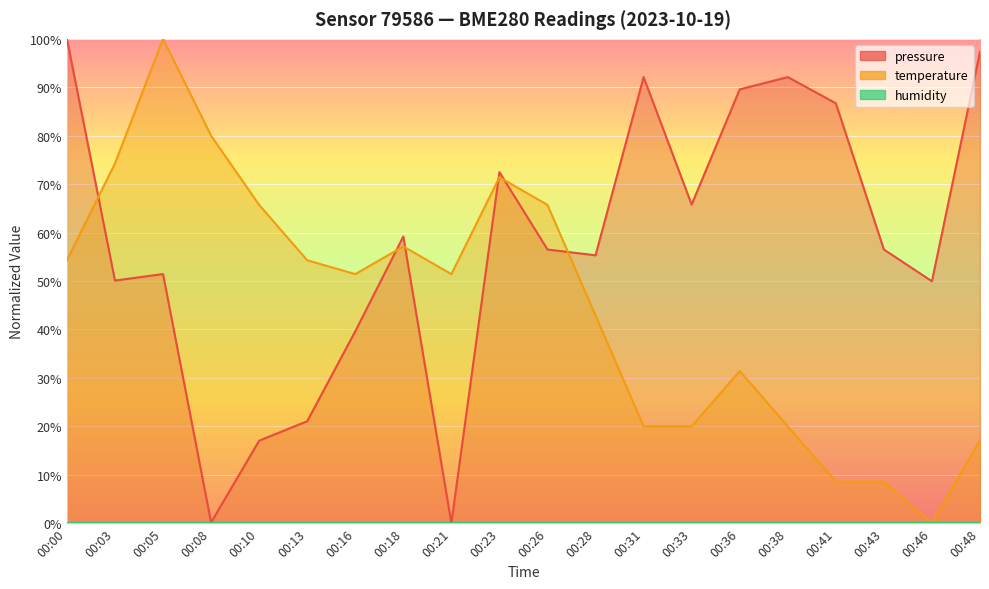

Is the value of pressure at 00:36 greater than the value of temperature at 00:31?

Yes